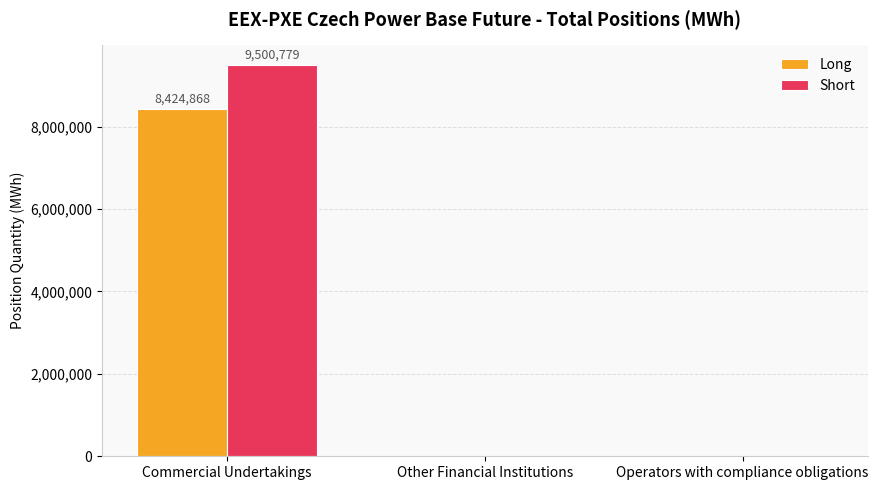

Reading right to left, what are all the values shown in this chart?

Long: Operators with compliance obligations=0	Other Financial Institutions=0	Commercial Undertakings=8424868
Short: Operators with compliance obligations=0	Other Financial Institutions=0	Commercial Undertakings=9500779